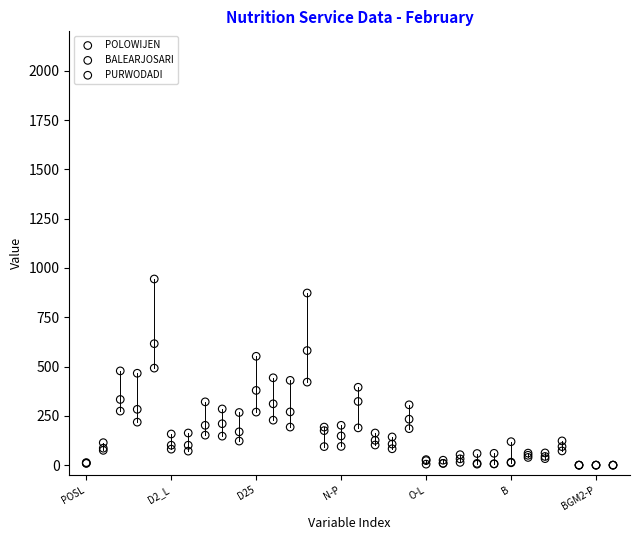

What are all the series names shown in the legend?

POLOWIJEN, BALEARJOSARI, PURWODADI